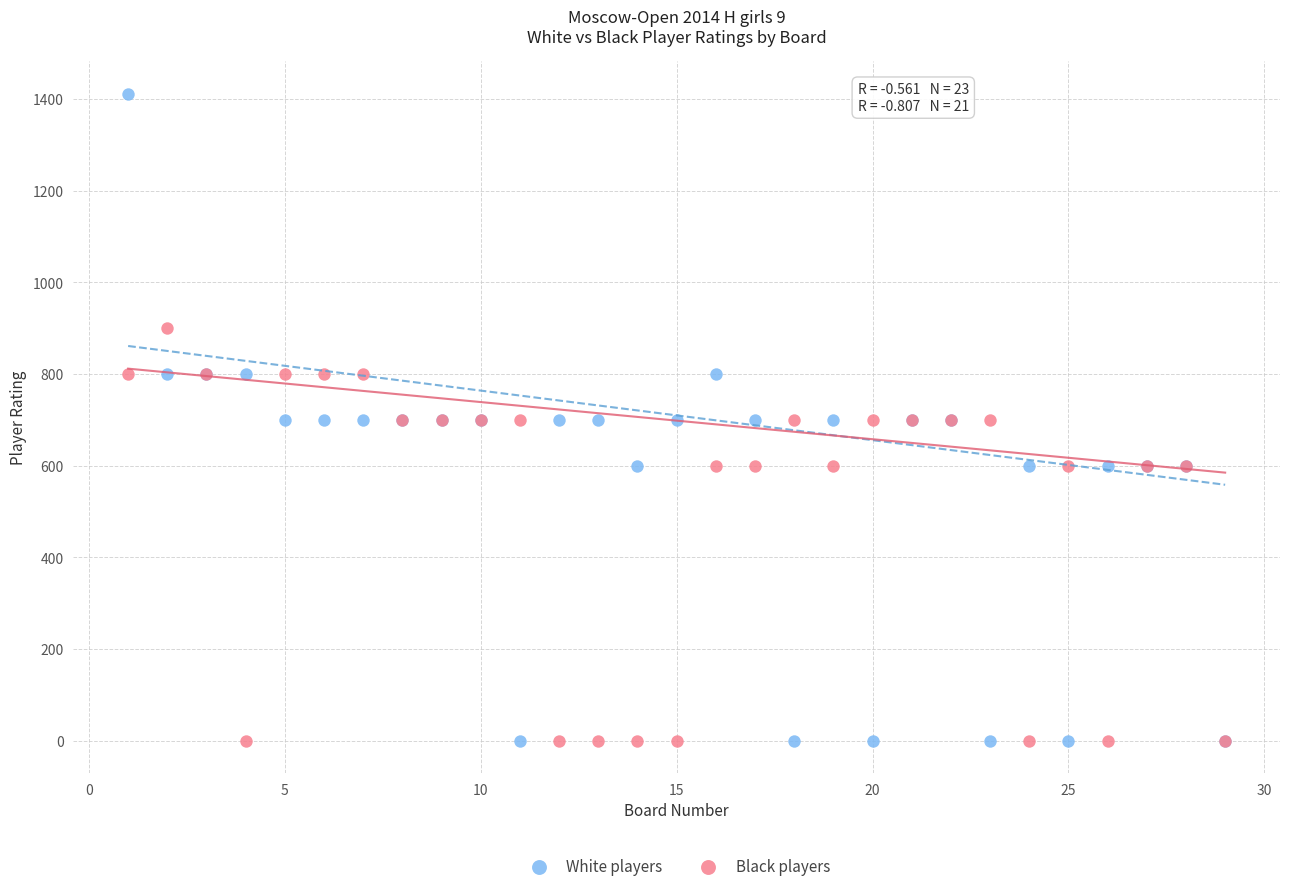

Which series has the largest Y range (max minus min)?

White players